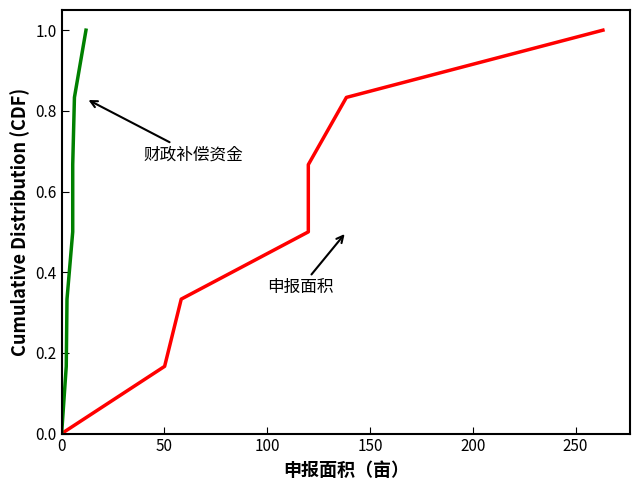

Between 50 and 100, which series saw the biggest shift?

申报面积（亩）